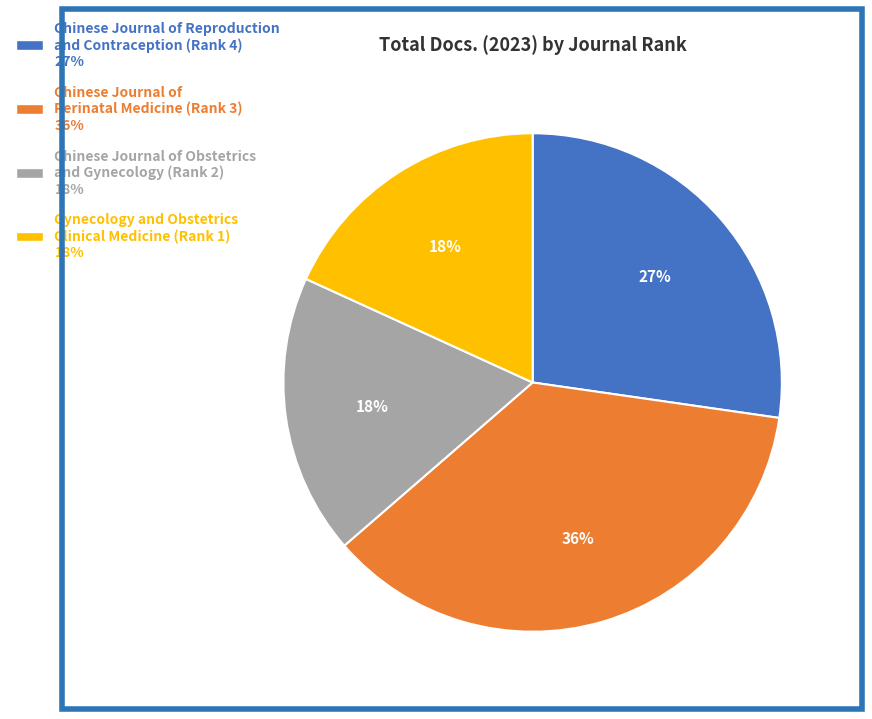

Is Chinese Journal of Reproduction and Contraception (Rank 4) the majority of the pie?

No